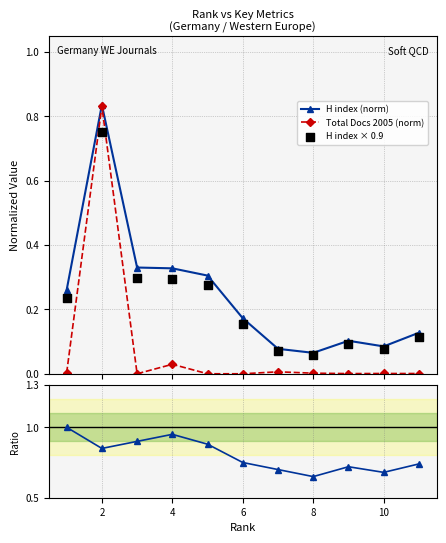

At which category is the sum across all series the highest?

2